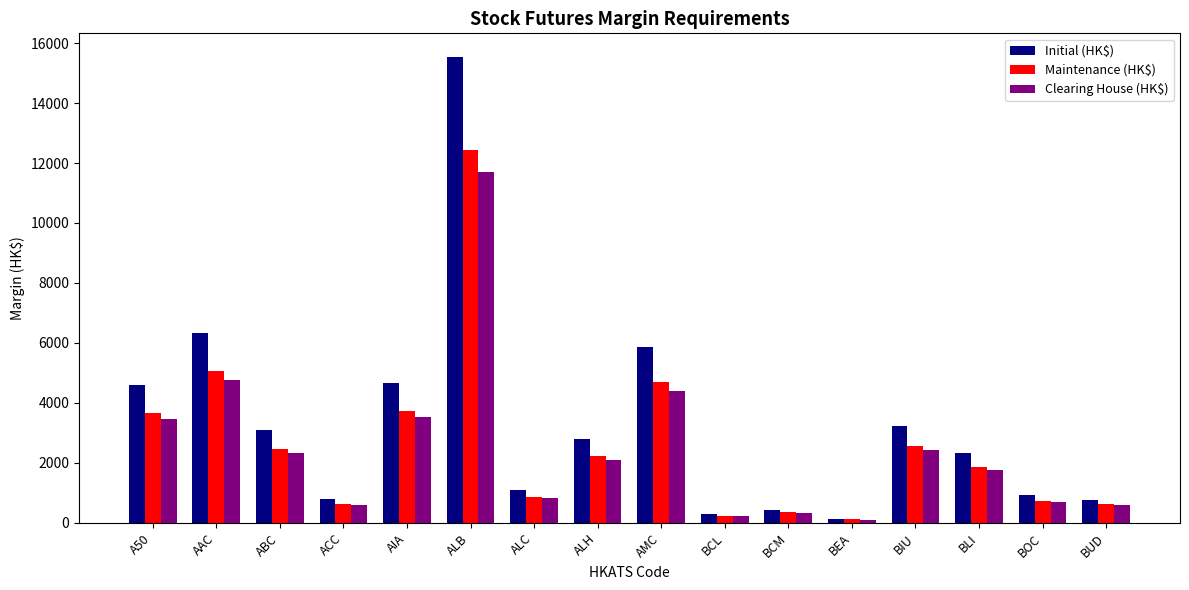

What is the maximum value shown in the chart?

15547